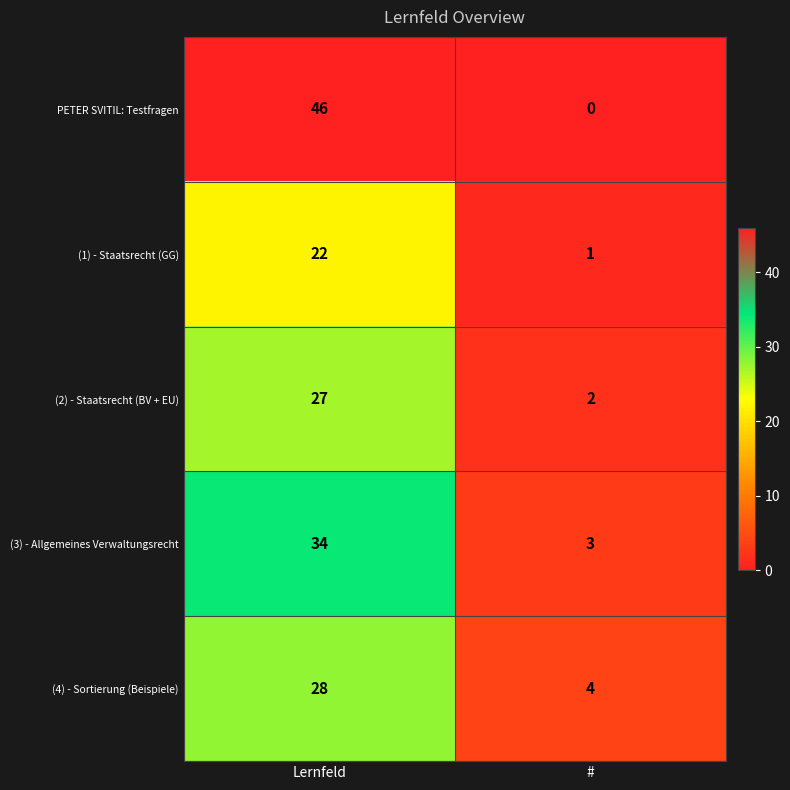

What is the sum of the PETER SVITIL: Testfragen values at # and Lernfeld?

46